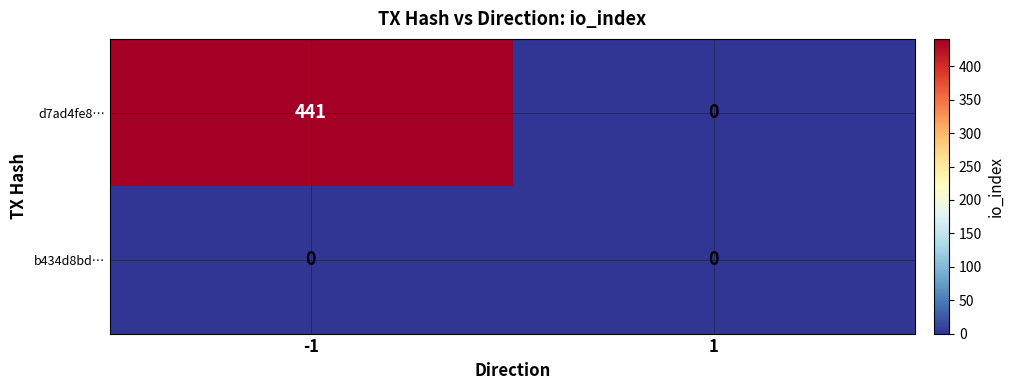

Is it true that d7ad4fe8… equals 441 at -1?

True